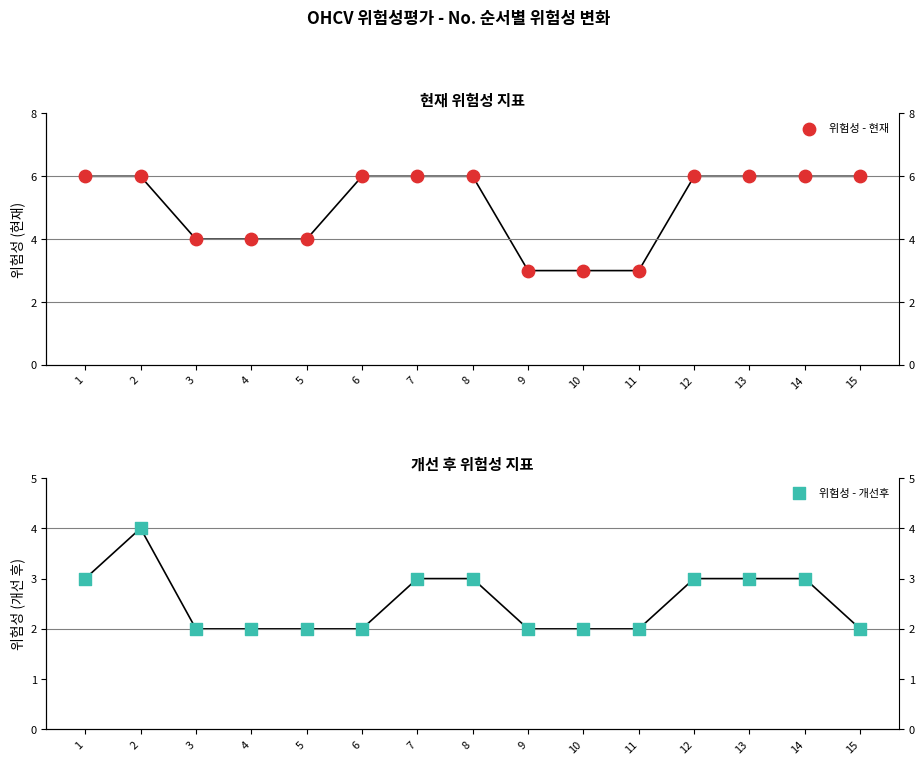

Is the value of 위험성 - 현재 at 1 greater than the value of 위험성 - 개선후 at 1?

Yes